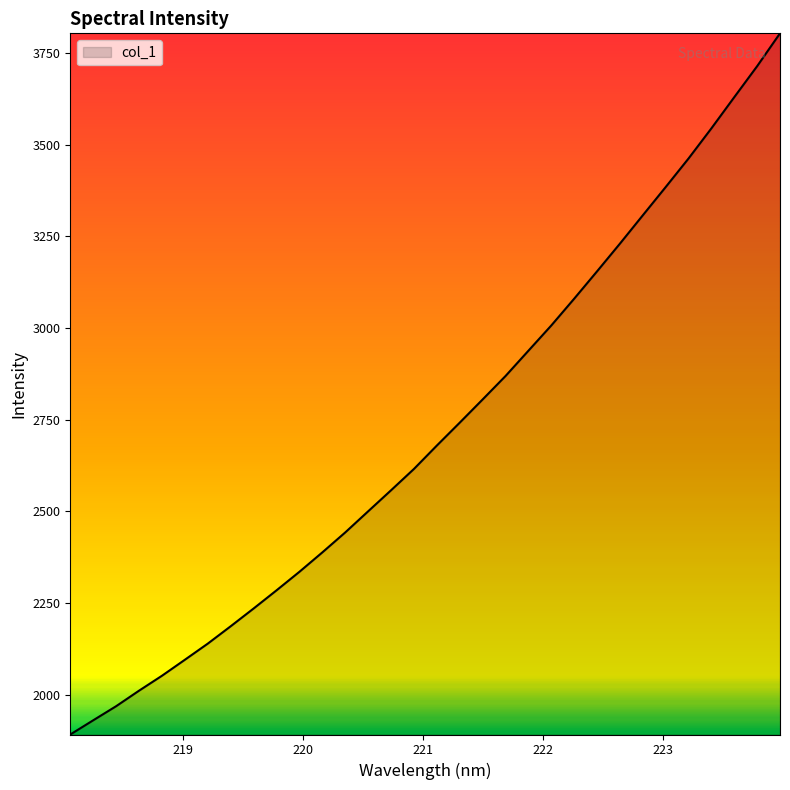

What is the greatest value displayed?

3803.1